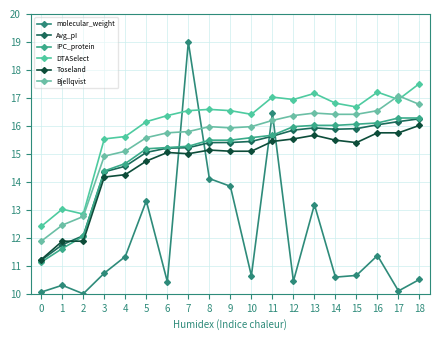

True or false: molecular_weight has a value of 2.5 at 17.

False